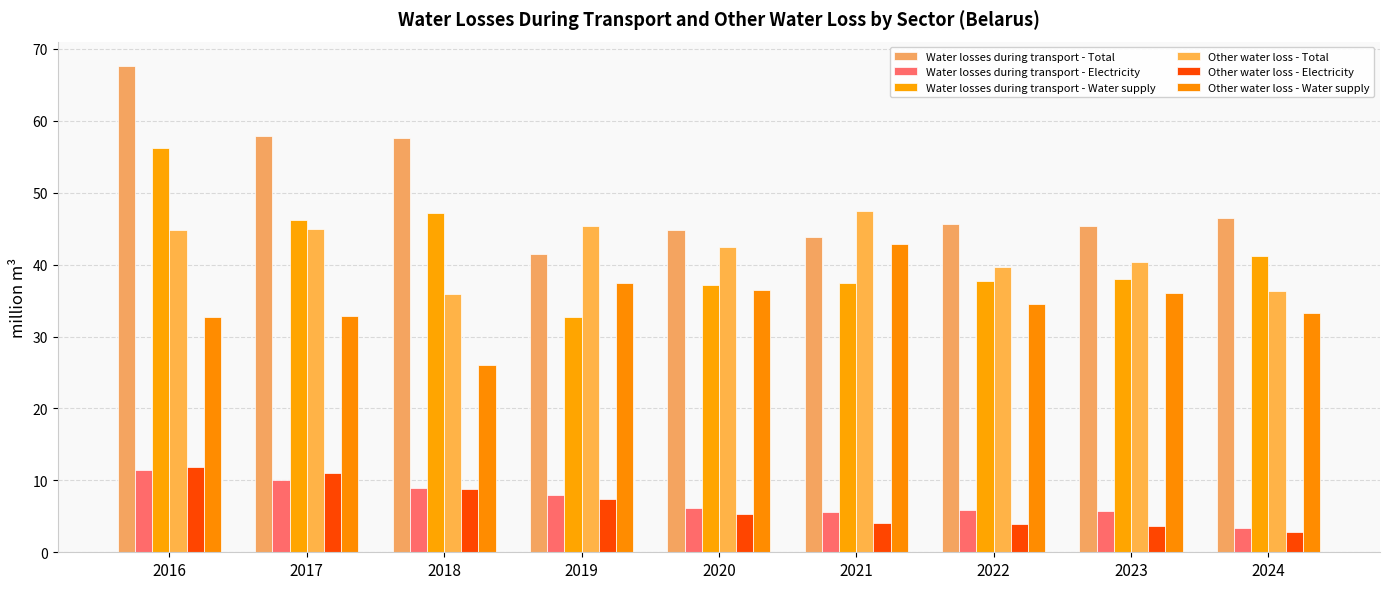

Are the bars grouped side by side (vs. stacked)?

Yes